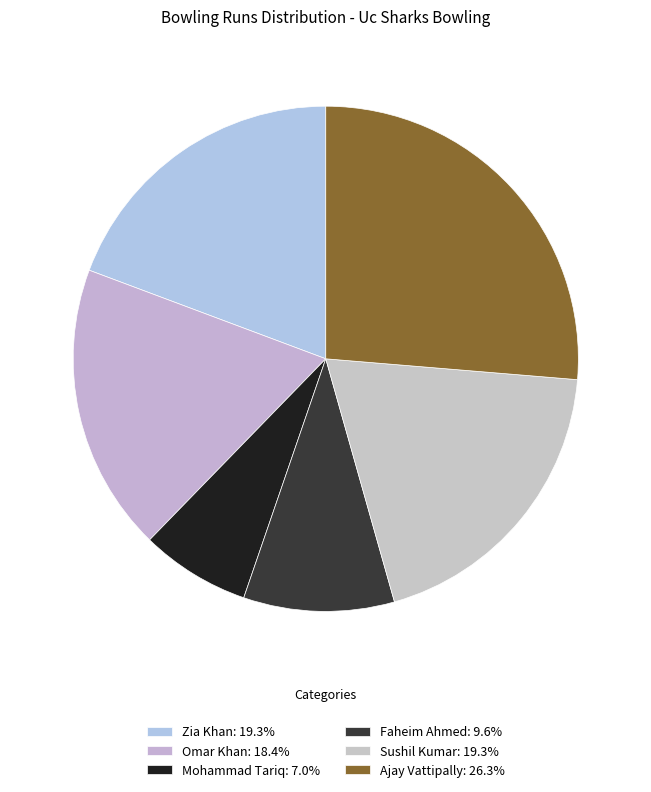

Is there a majority slice in this chart?

No